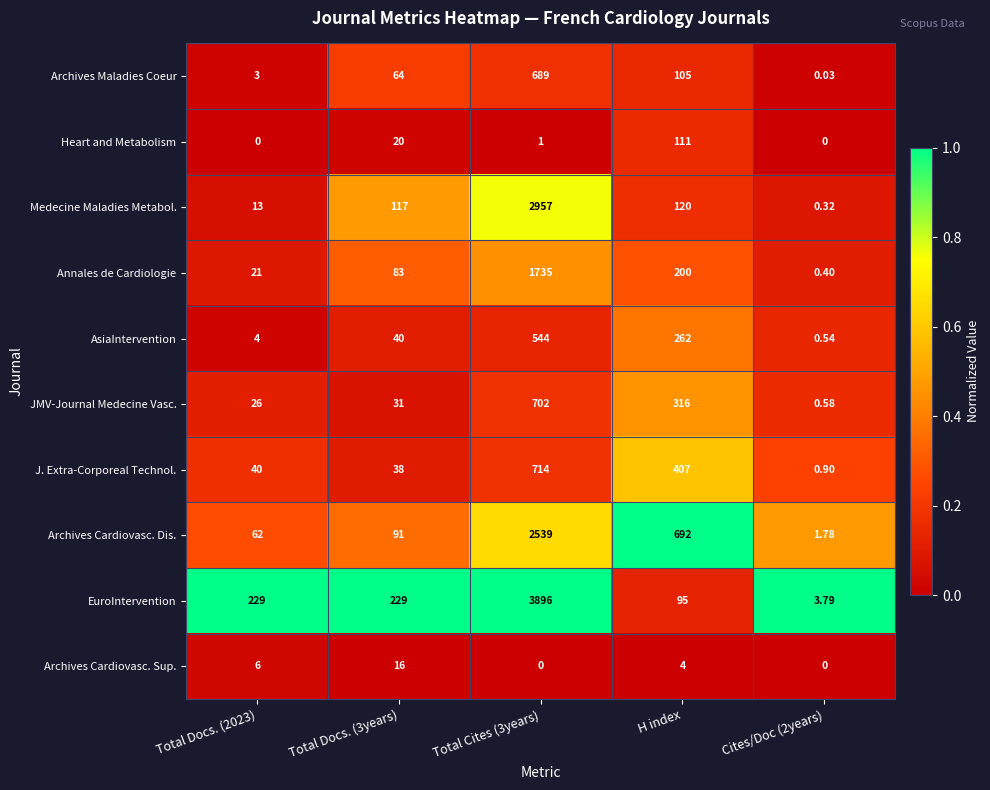

At which label is Medecine Maladies Metabol. closest to 1478?

H index